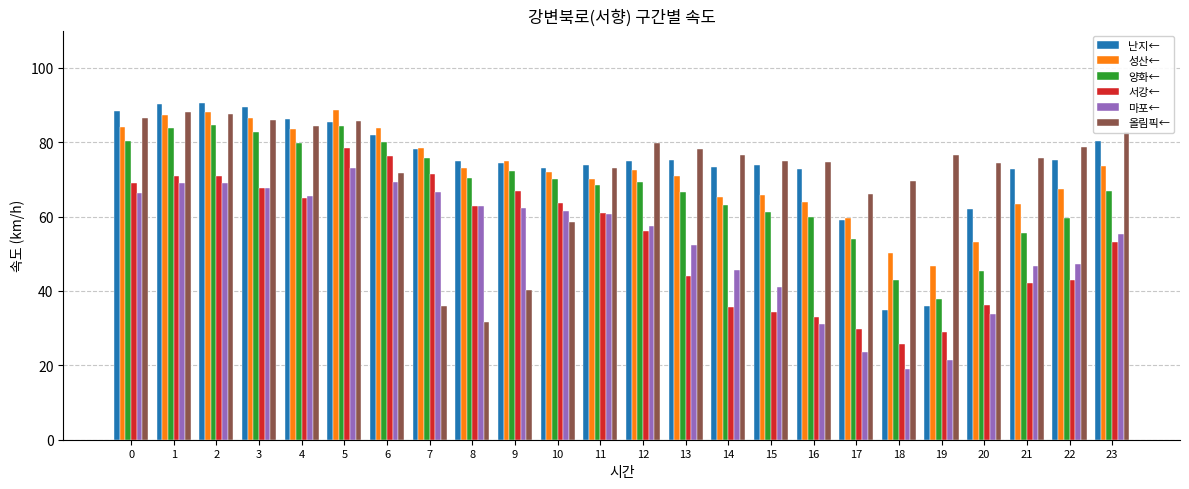

What is the minimum value shown in the chart?

19.0